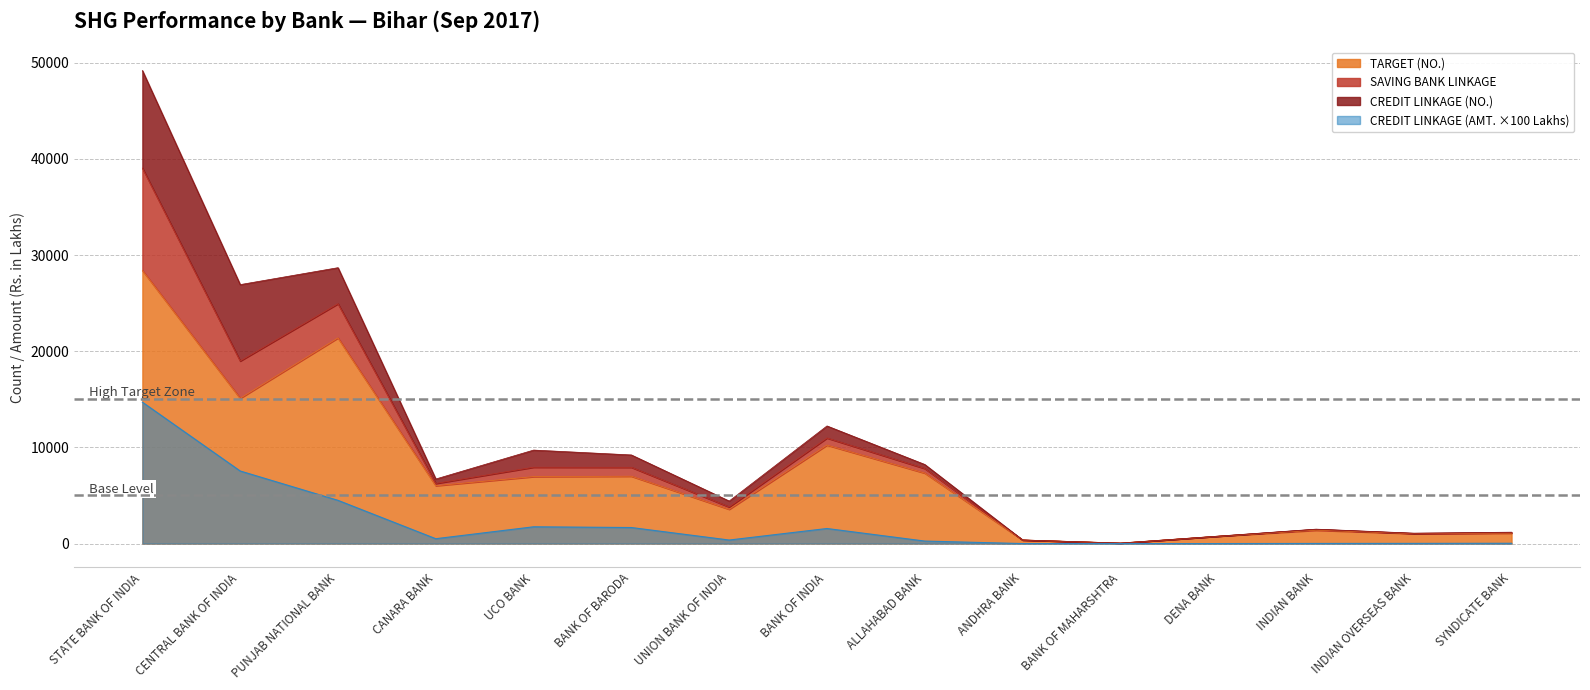

True or false: TARGET (NO.) and SAVING BANK LINKAGE intersect in this chart.

False